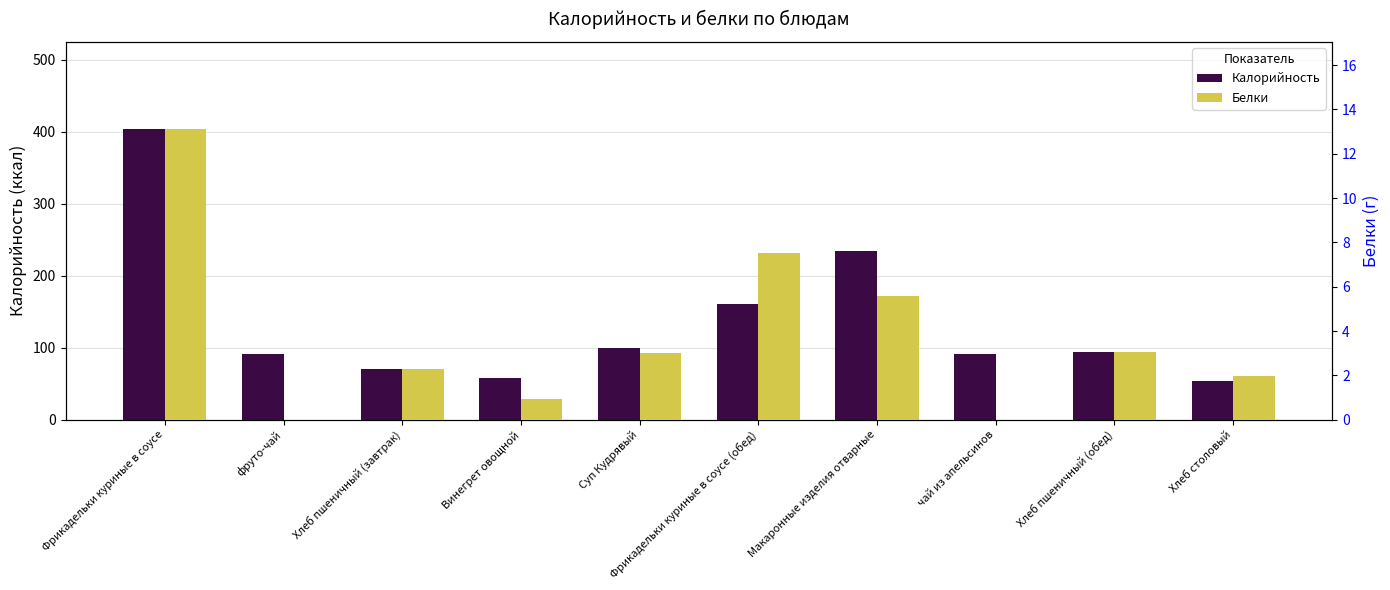

What is the sum of all Калорийность values?

1358.5